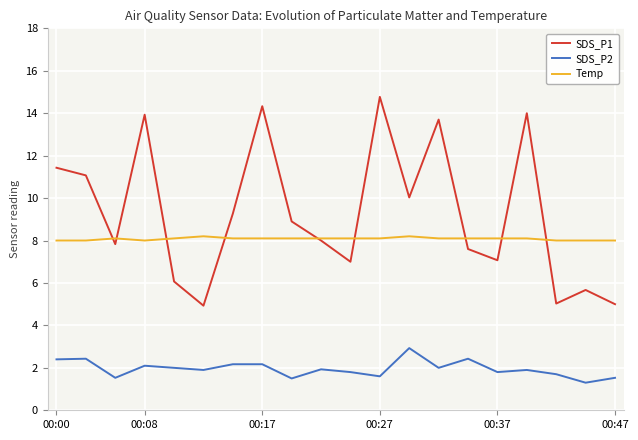

True or false: SDS_P2 and SDS_P1 intersect in this chart.

False